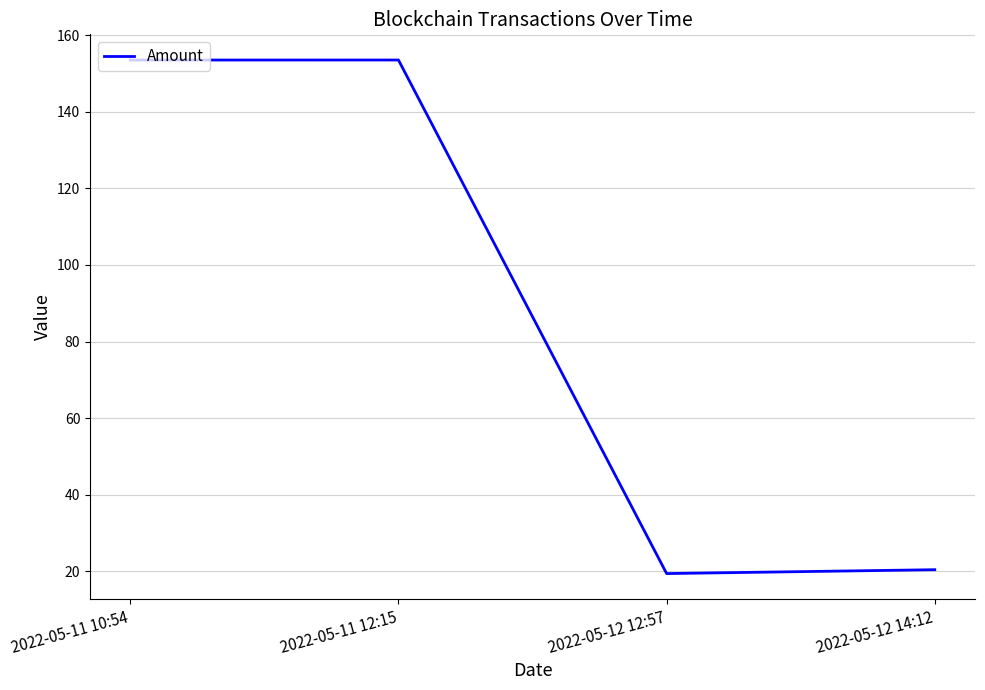

What is the minimum value shown in the chart?

19.4